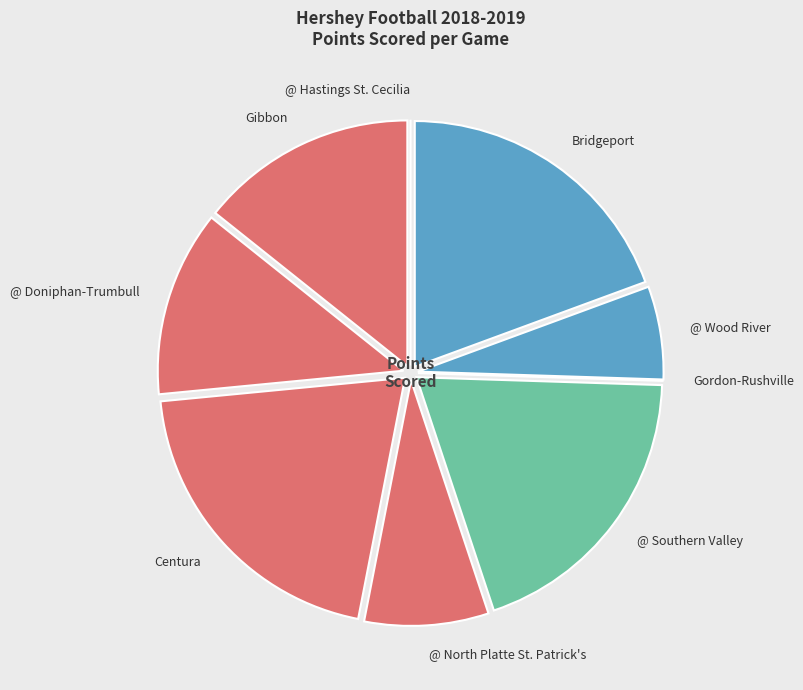

Which category has the biggest portion of the pie?

Centura